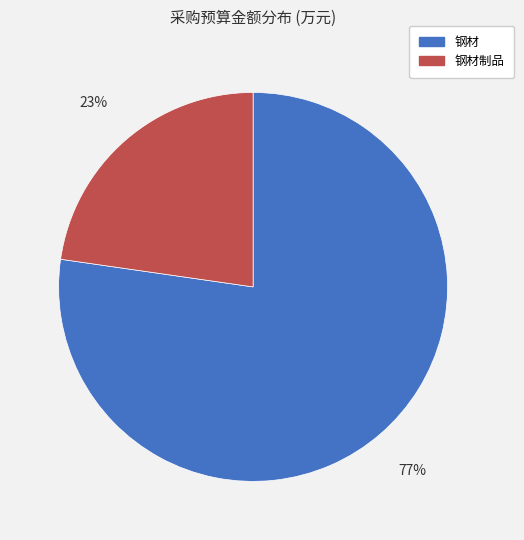

Is there any slice that represents more than half of the pie?

Yes